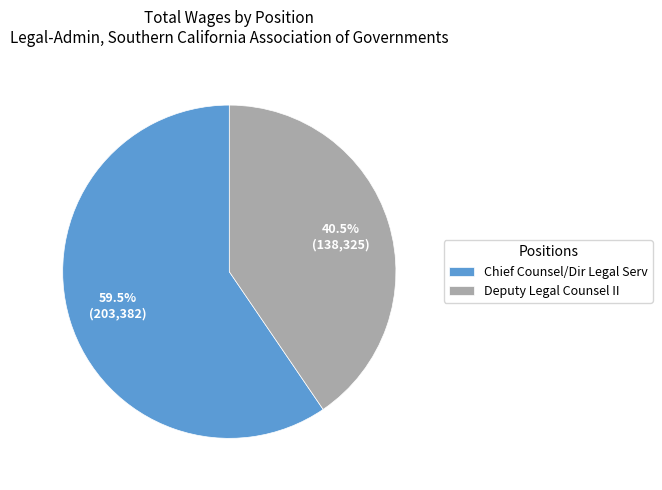

How many slices are in this pie chart?

2